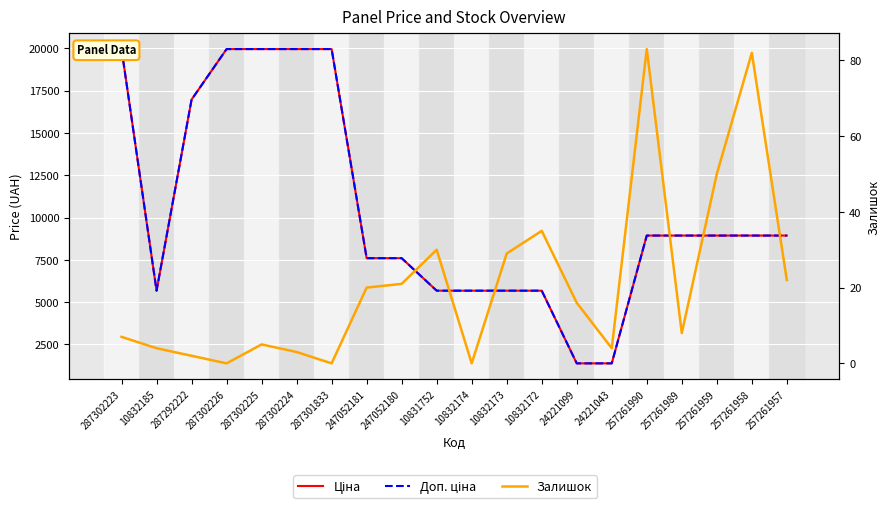

What is the label of the 11th point from the left?

10832174